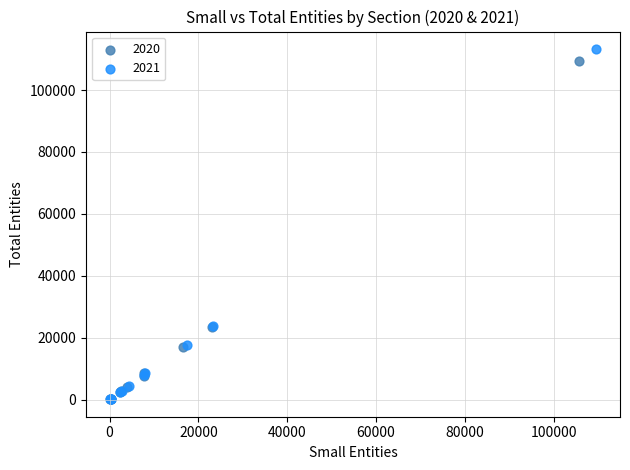

Which series has the largest Y range (max minus min)?

2021